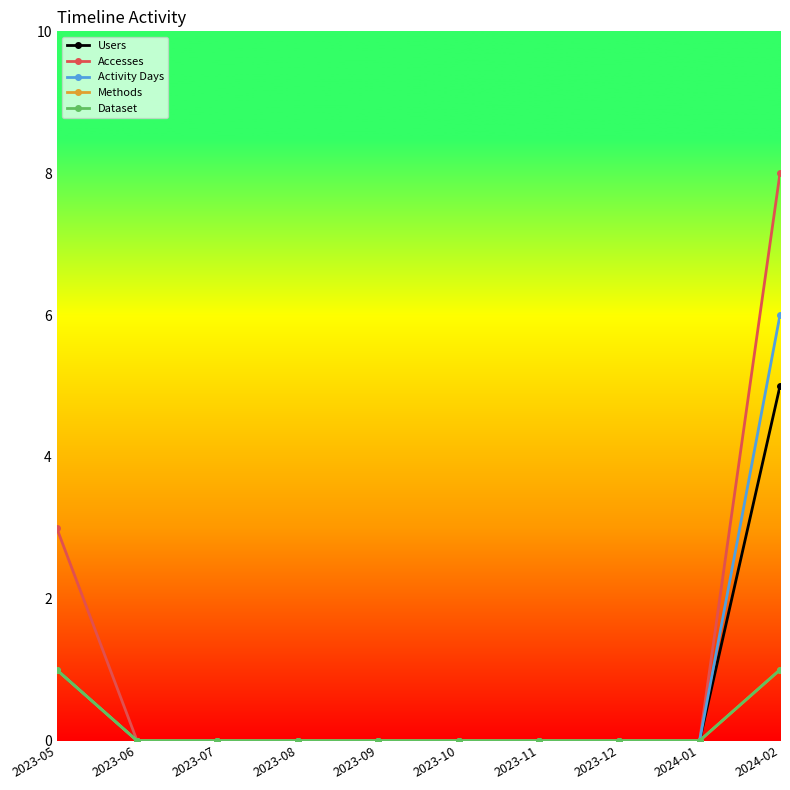

Which series has the widest spread of values?

Accesses